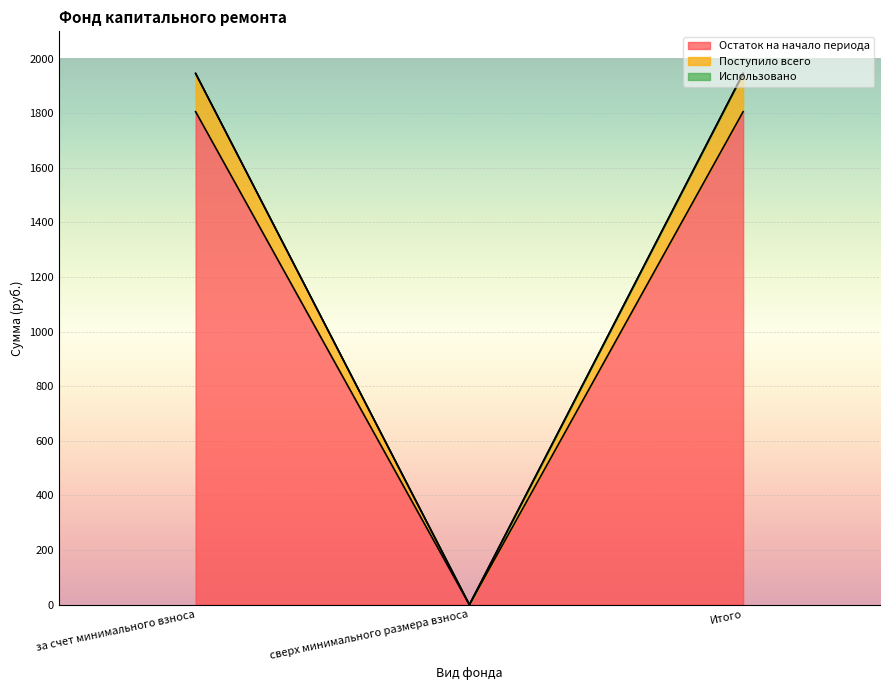

What is the label of the 3rd point from the left?

Итого